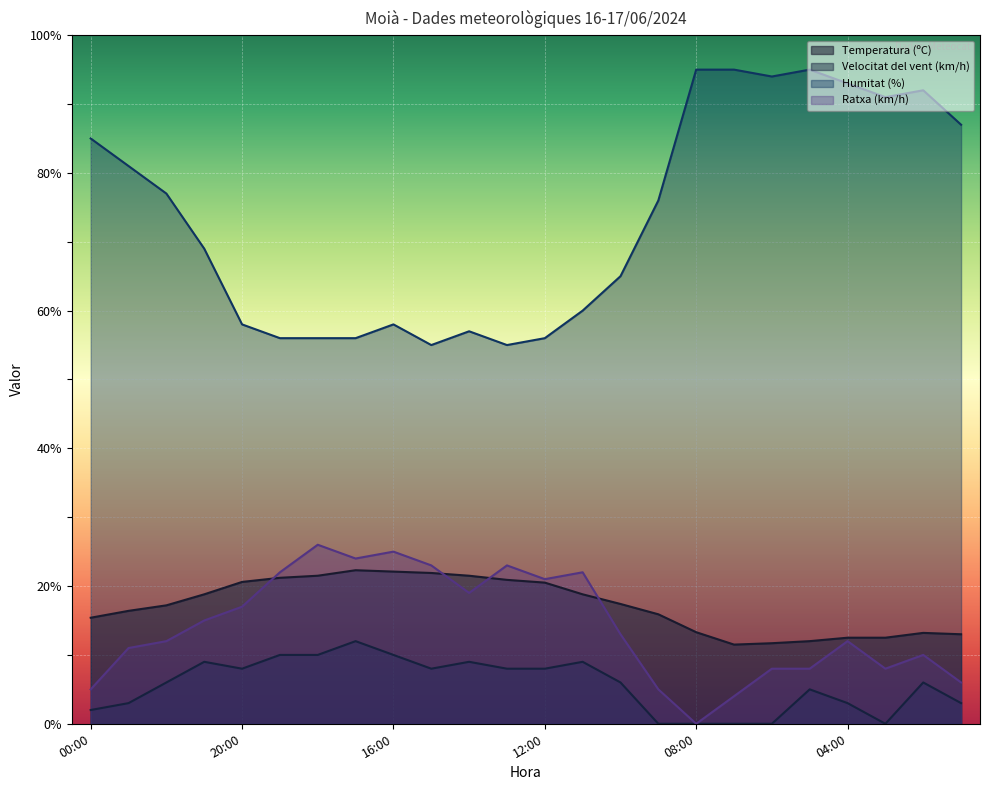

What is the total value across all series at 10:00?

101.4